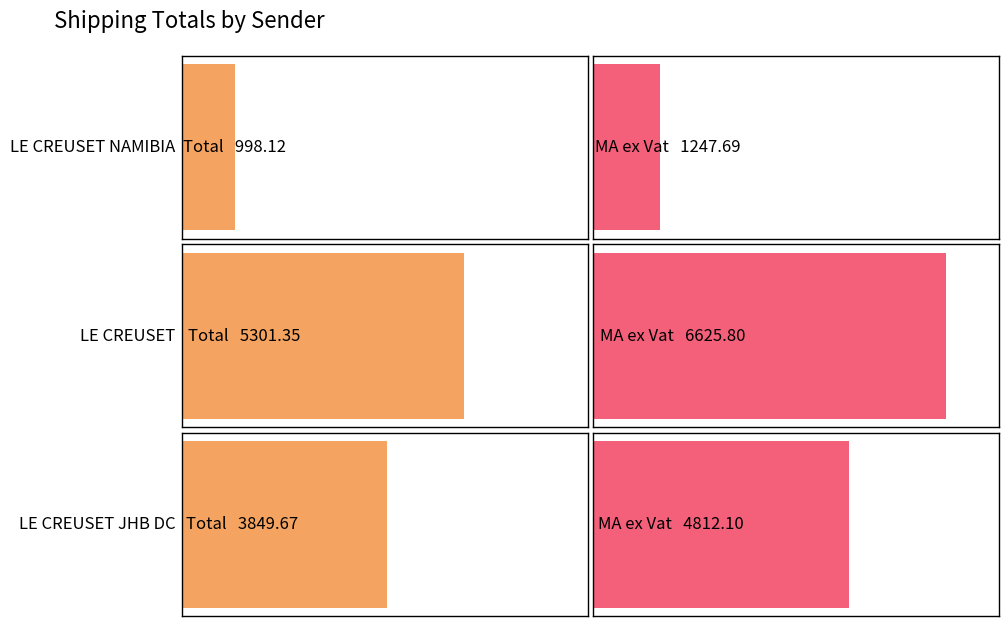

Which label corresponds to the smallest value in the chart?

LE CREUSET NAMIBIA